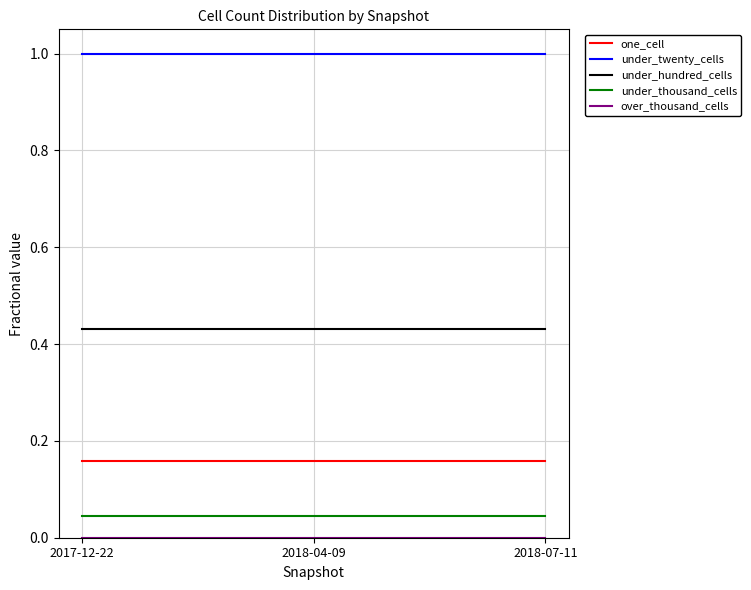

What is the maximum value for under_twenty_cells?

1.0